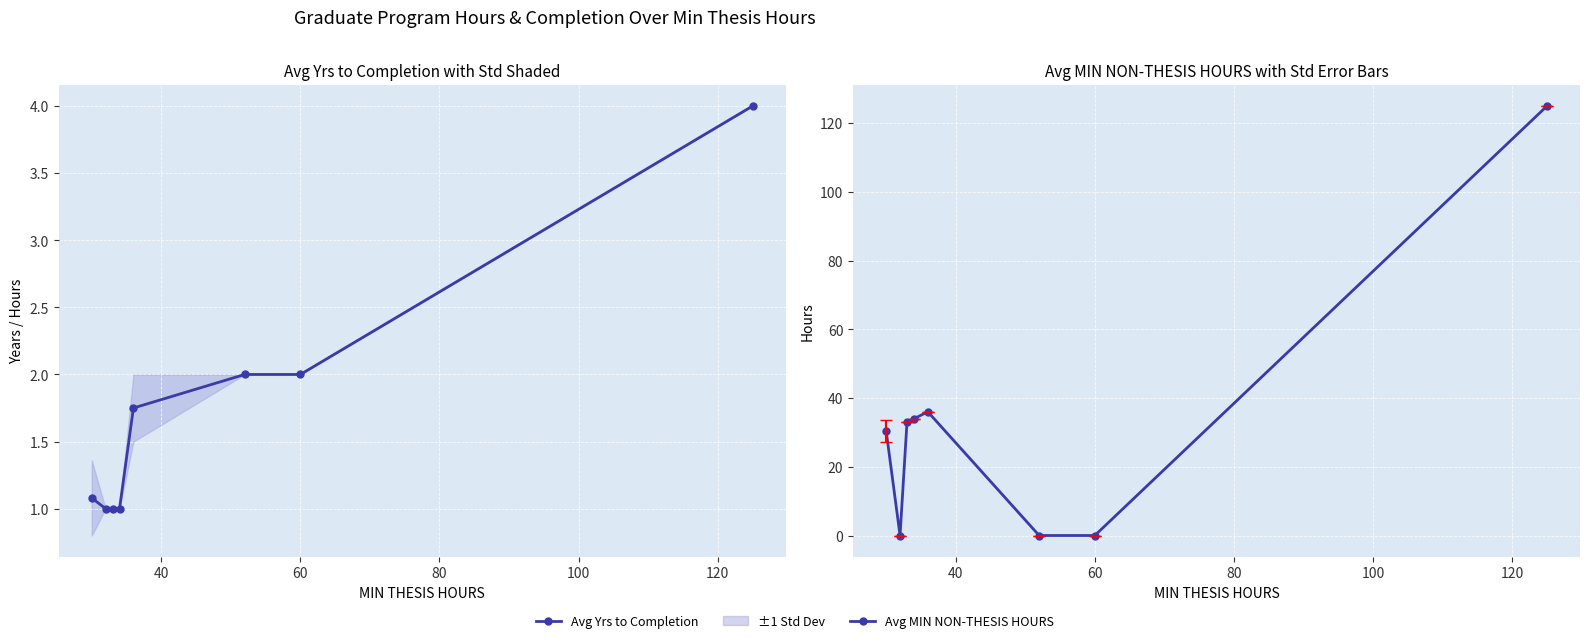

Count the number of data series in this chart.

2